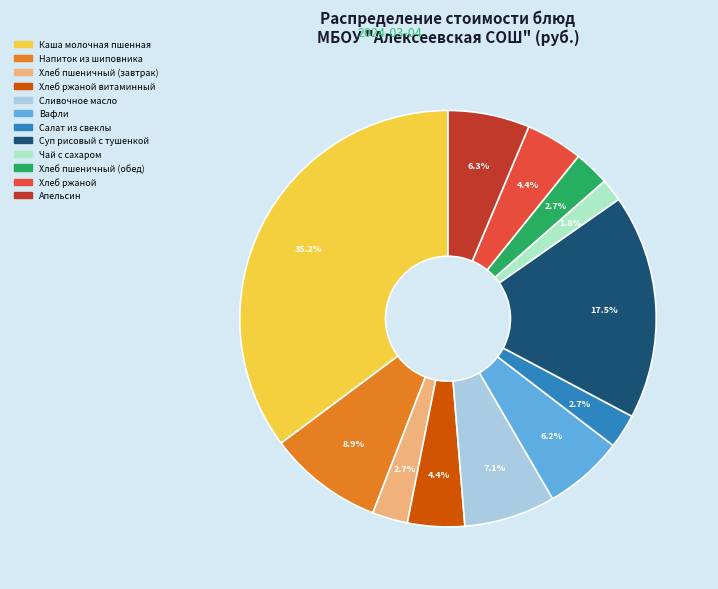

Is there a majority slice in this chart?

No